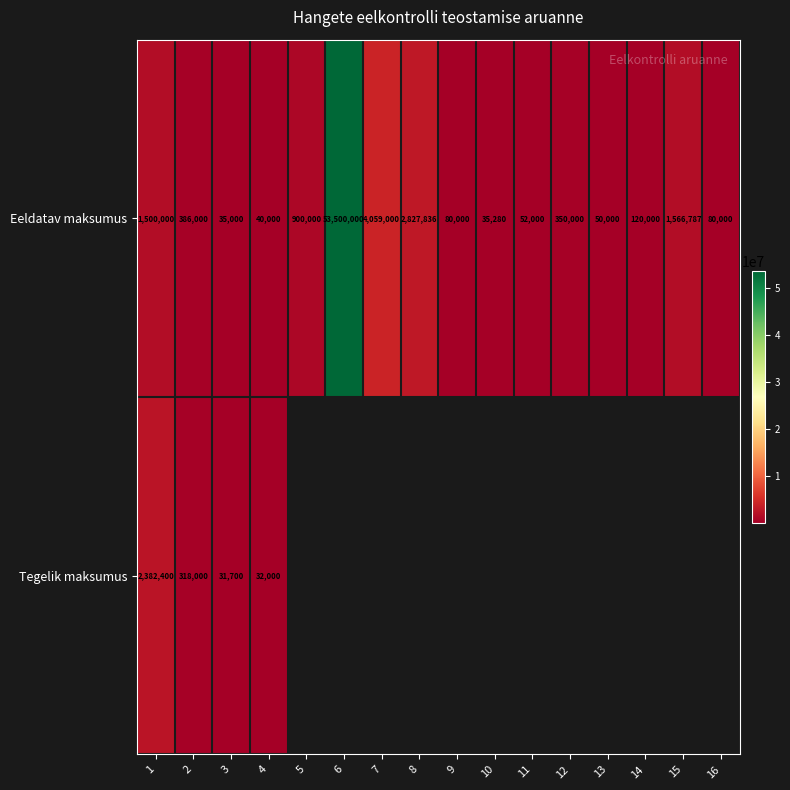

What is the sum of the Eeldatav maksumus values at 12 and 14?

470000